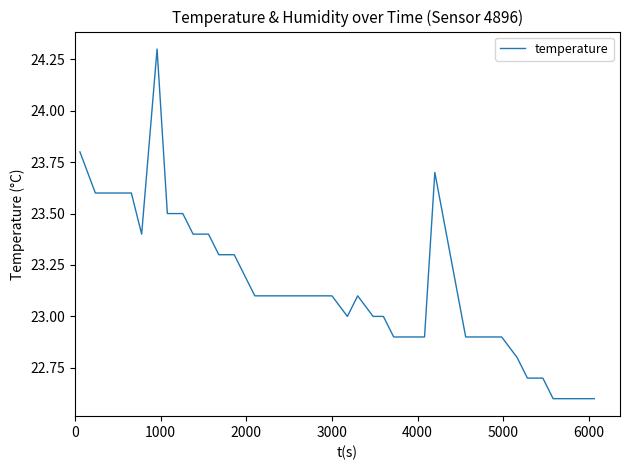

What is the difference between the maximum and second lowest values?

1.7